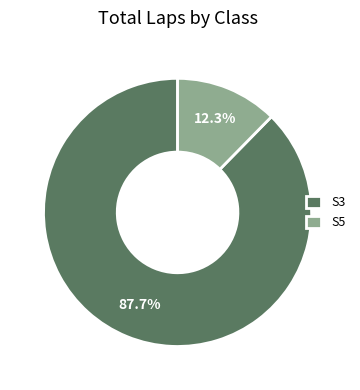

How many segments does this pie chart have?

2